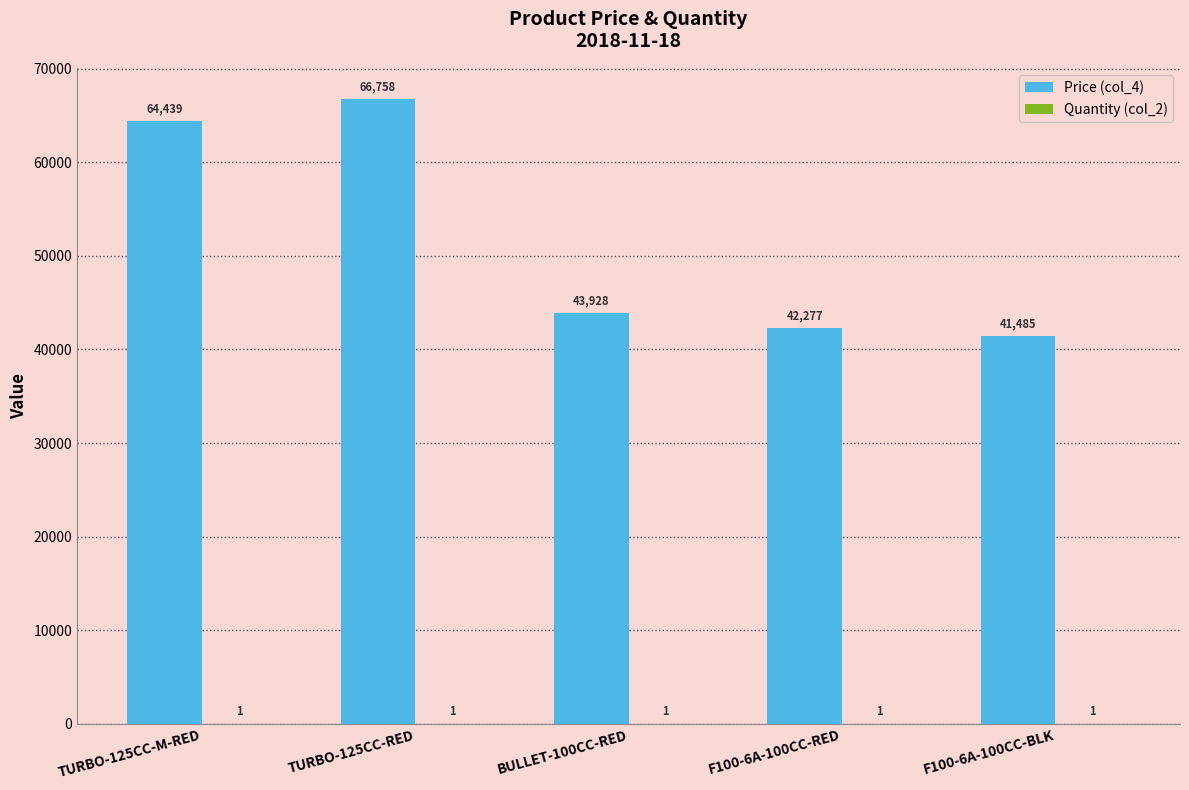

The Price (col_4) series shows 72066.4 at F100-6A-100CC-RED. True or false?

False